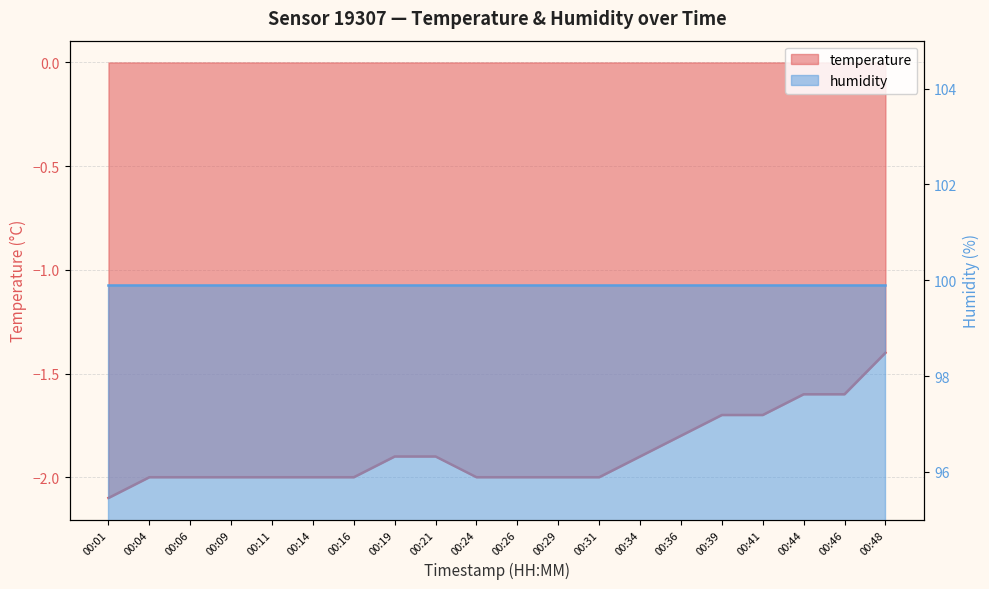

Reading left to right, extract all data points from this chart.

-2.1	-2.0	-2.0	-2.0	-2.0	-2.0	-2.0	-1.9	-1.9	-2.0	-2.0	-2.0	-2.0	-1.9	-1.8	-1.7	-1.7	-1.6	-1.6	-1.4